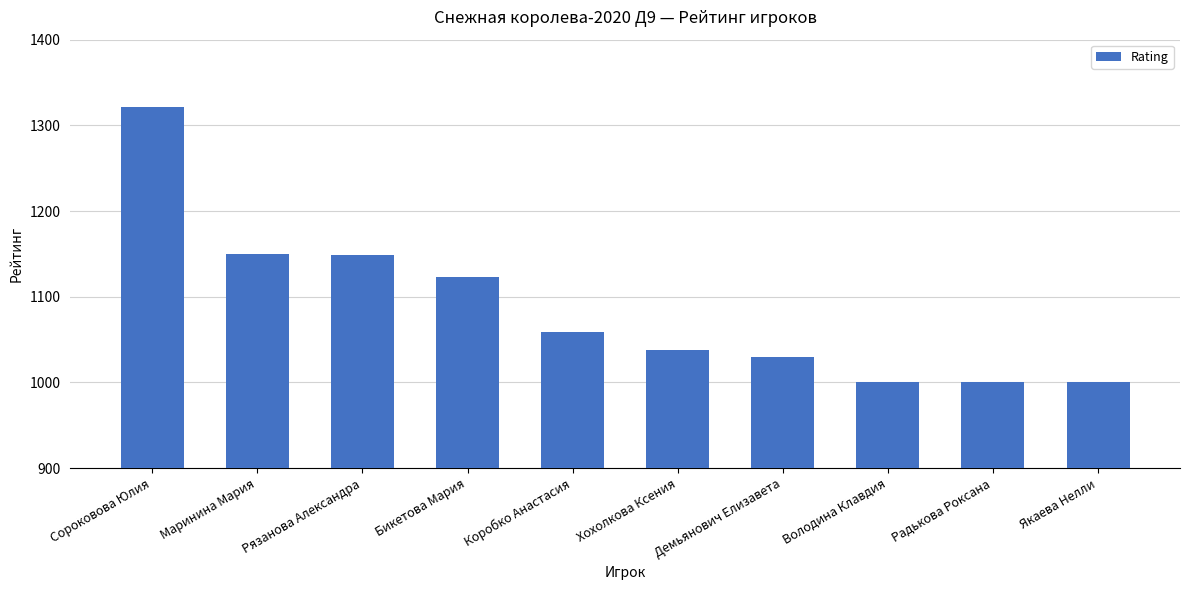

Read the value at Коробко Анастасия, to the nearest 10.

1060